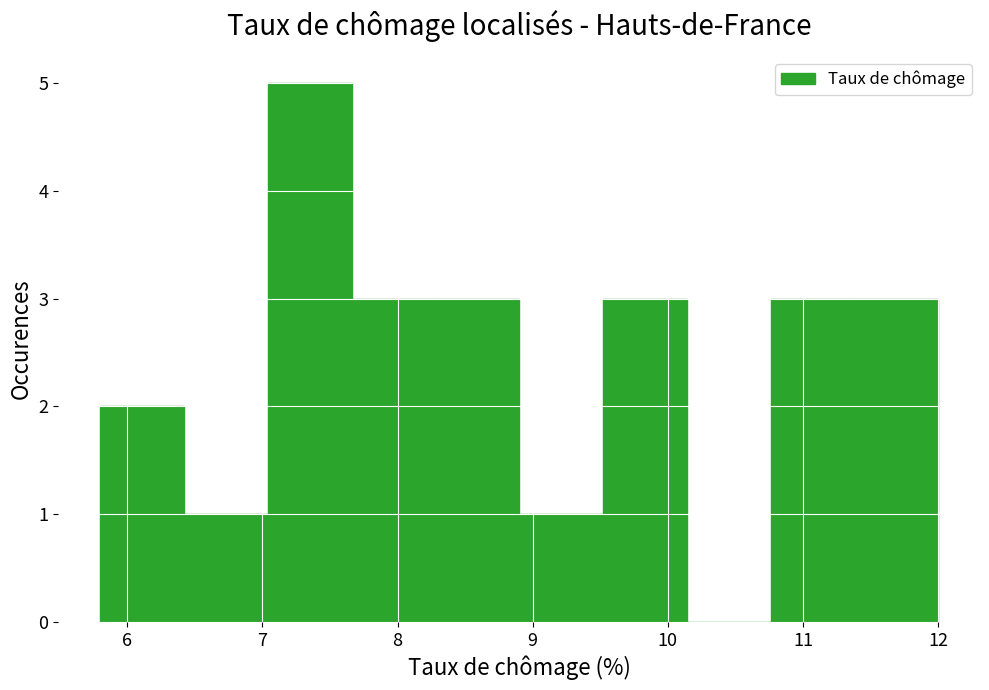

Reading left to right, list every bar in this chart as the range it spans on the x-axis followed by its height. Neither the bar edges nor the heights are printed on the chart, so give them approximately, as read against the axes.

5.80 to 6.42: 2
6.42 to 7.04: 1
7.04 to 7.66: 5
7.66 to 8.28: 3
8.28 to 8.90: 3
8.90 to 9.52: 1
9.52 to 10.14: 3
10.14 to 10.76: 0
10.76 to 11.38: 3
11.38 to 12.00: 3